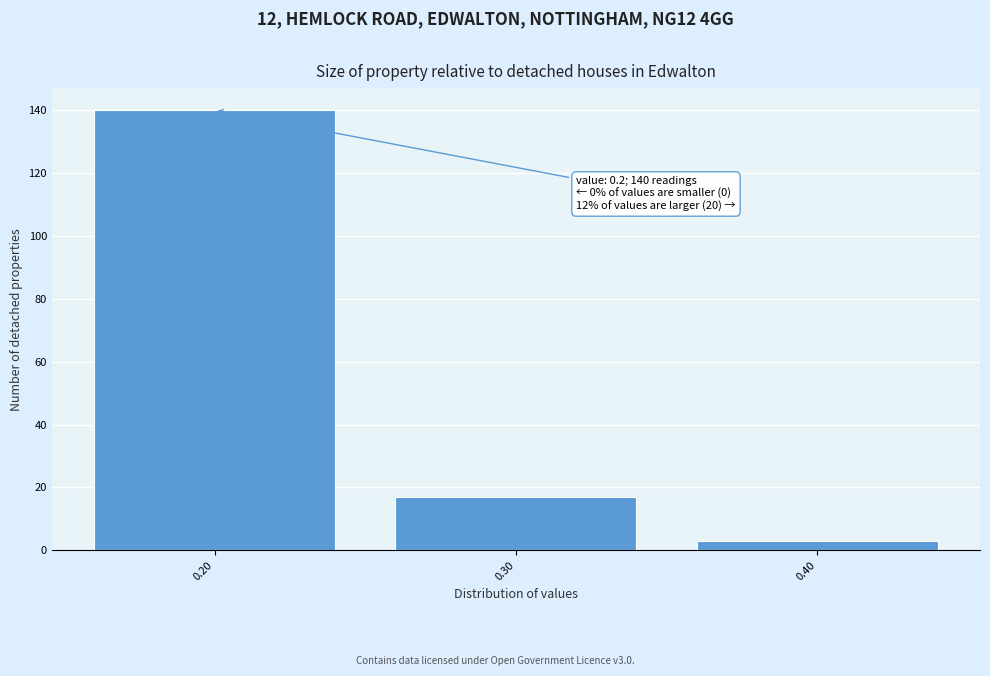

Reading left to right, transcribe all the data shown in this chart.

140	17	3